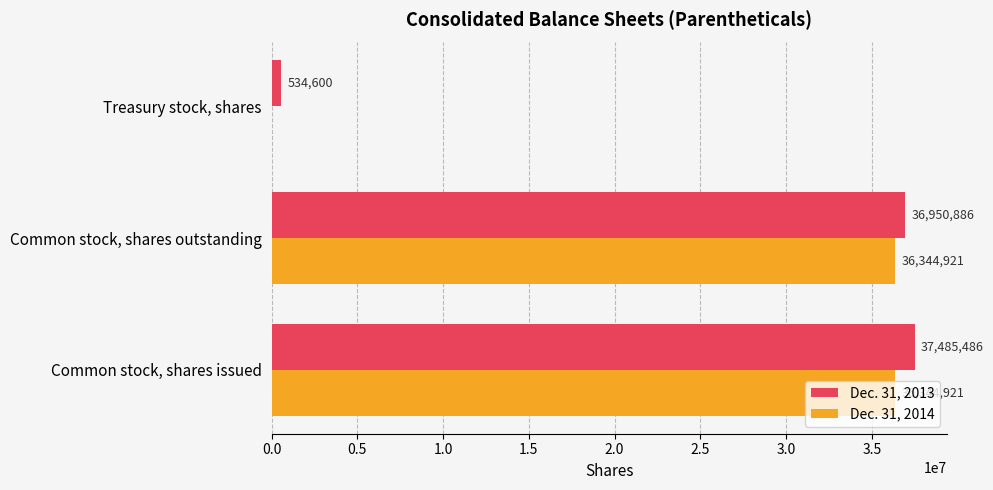

Between Common stock, shares issued and Common stock, shares outstanding, which series saw the biggest shift?

Dec. 31, 2013